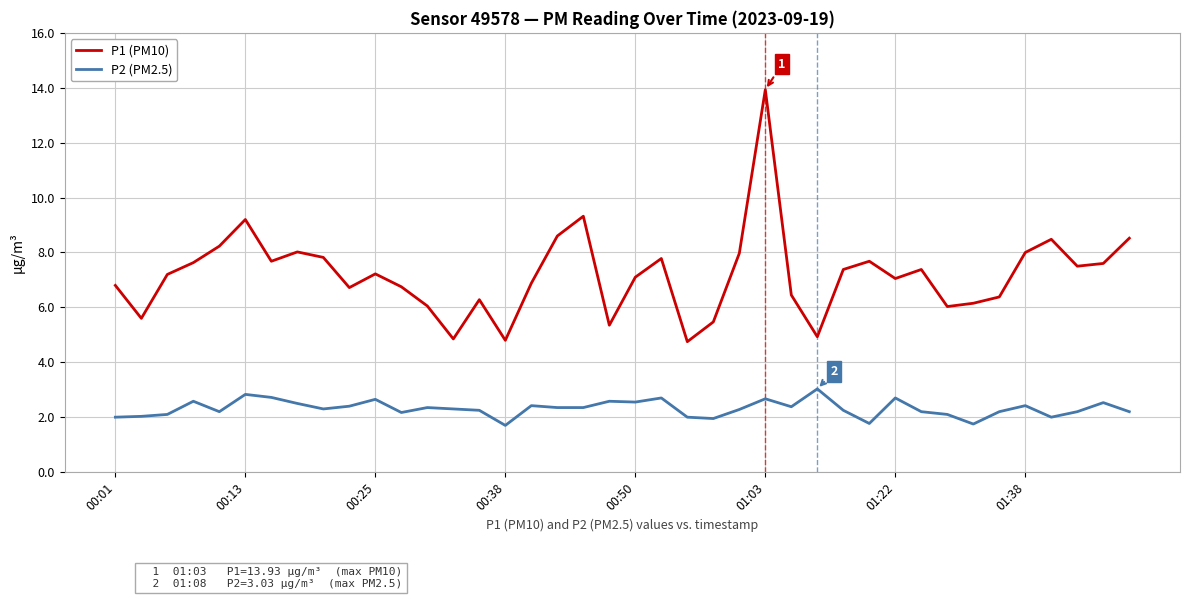

What is the maximum value shown in the chart?

13.9